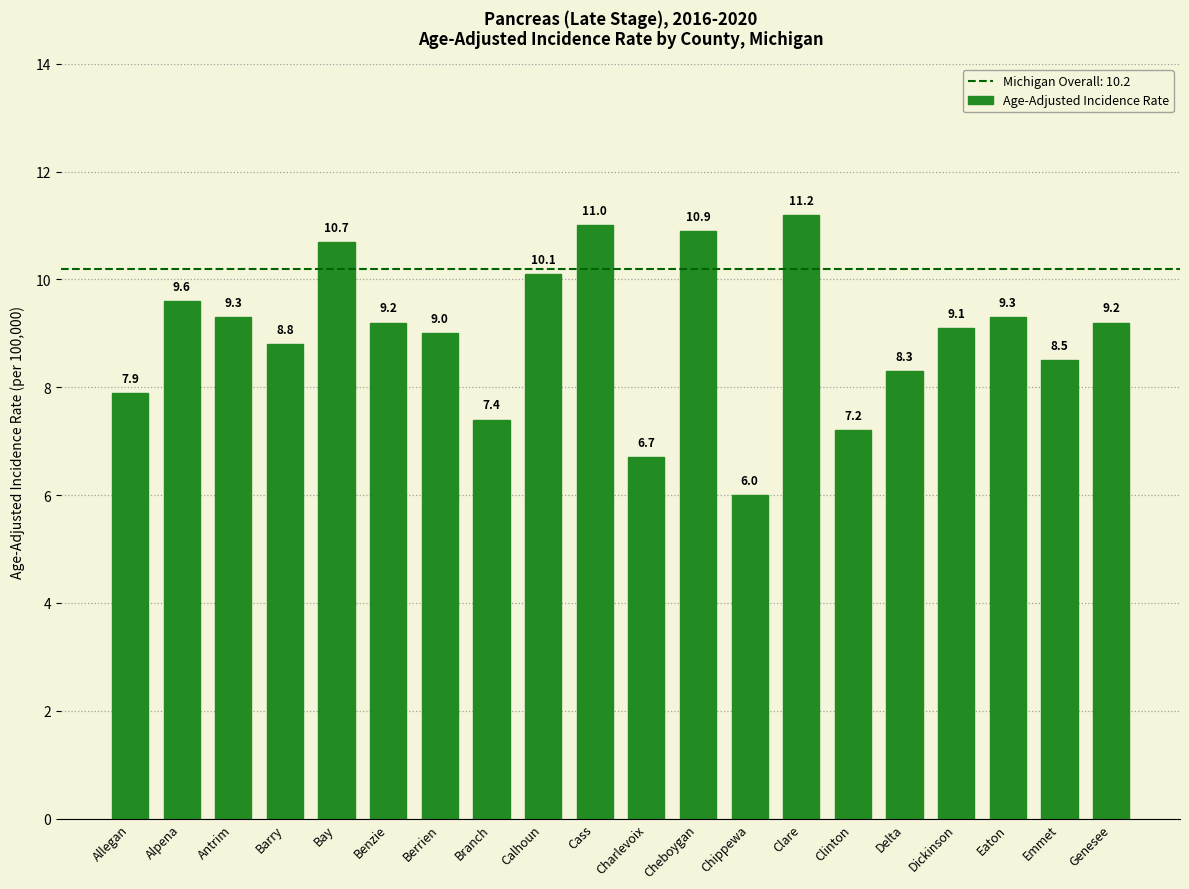

What is the ratio of the value at Charlevoix to the value at Bay?

0.6